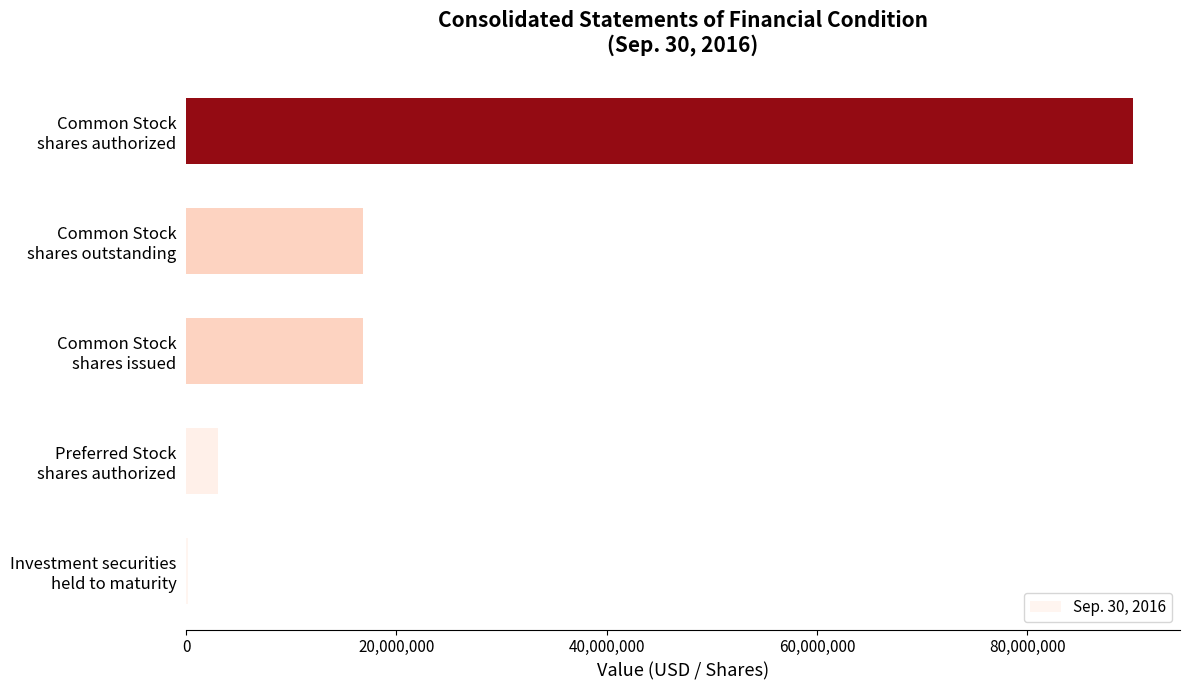

What is the greatest value displayed?

90000000